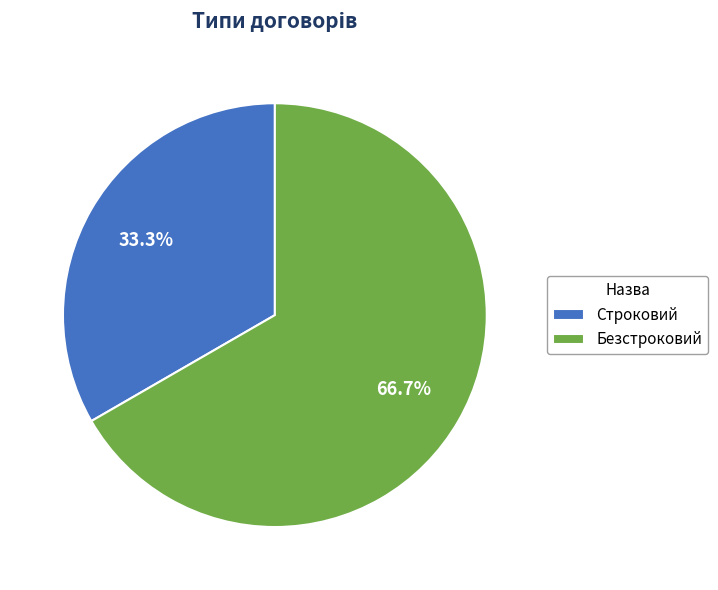

What percentage is the Строковий slice, to the nearest percent?

33%